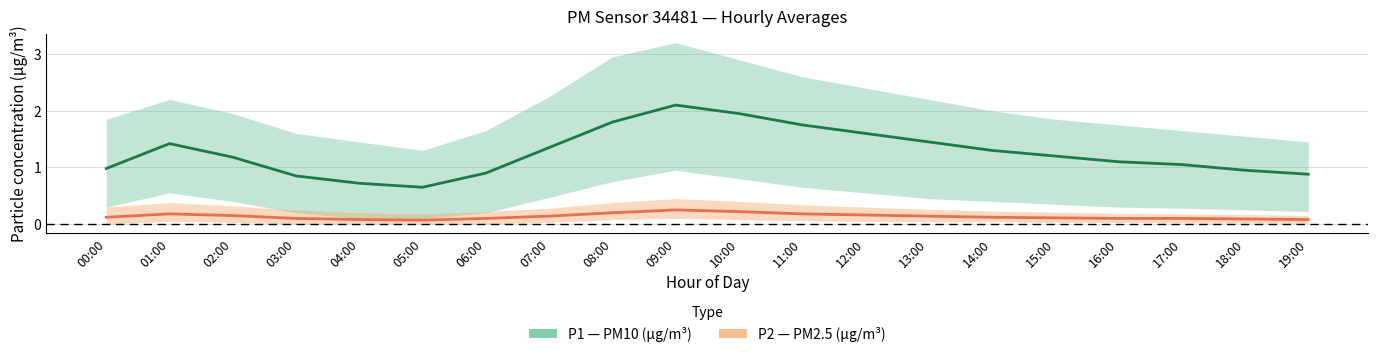

What is the label of the 17th point from the right?

03:00